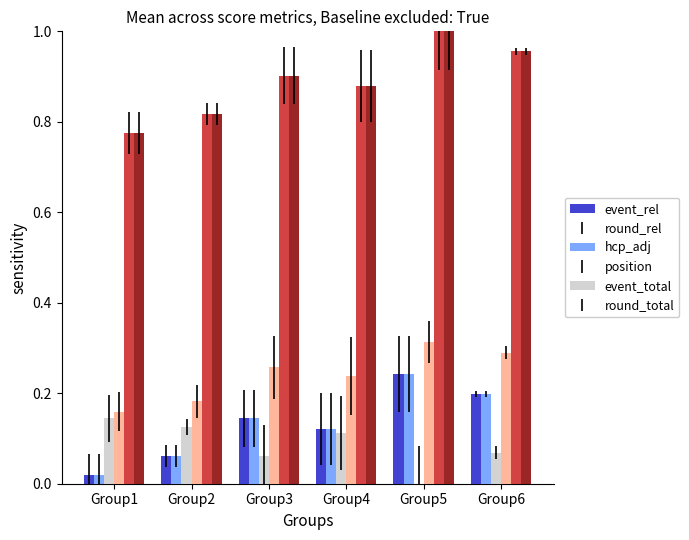

The value of position at Group2 is 0.2. True or false?

True